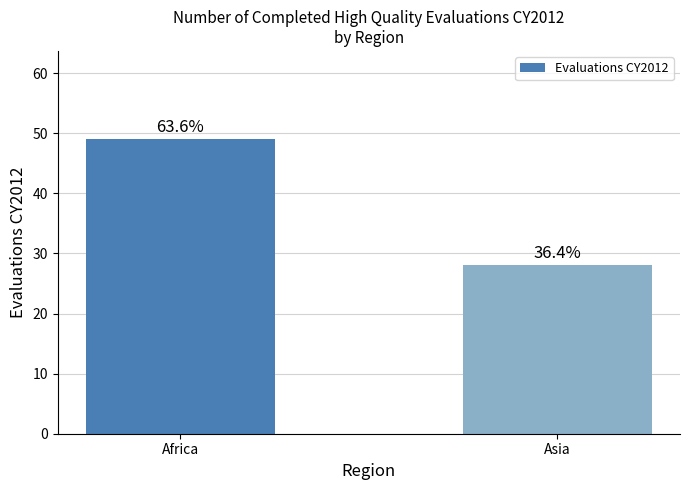

Reading right to left, extract all data points from this chart.

Asia=28	Africa=49